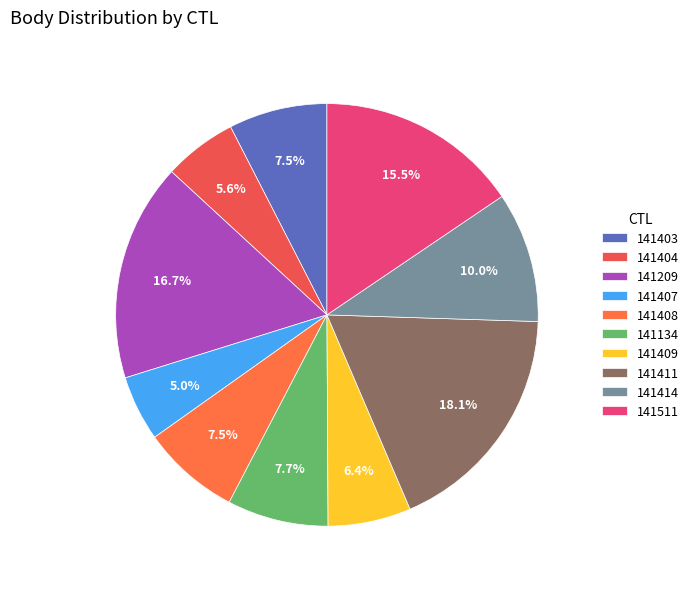

What is the change in value from 141407 to 141414?

+200